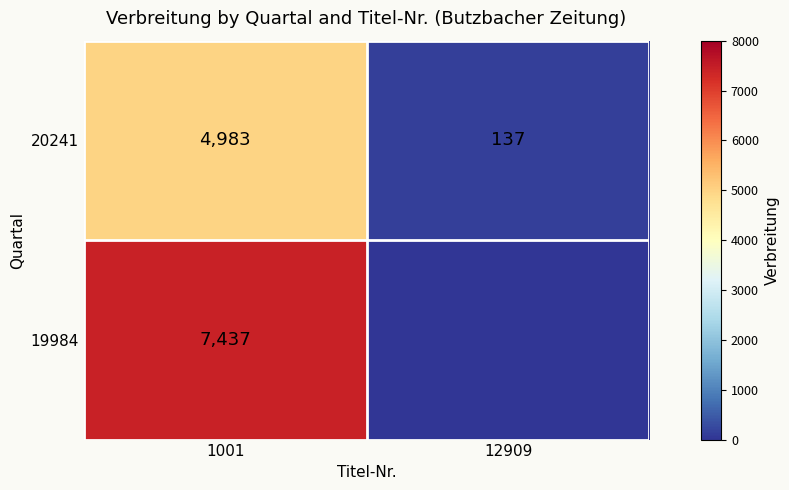

What value does the 20241 series have at 1001, to the nearest 100?

5000